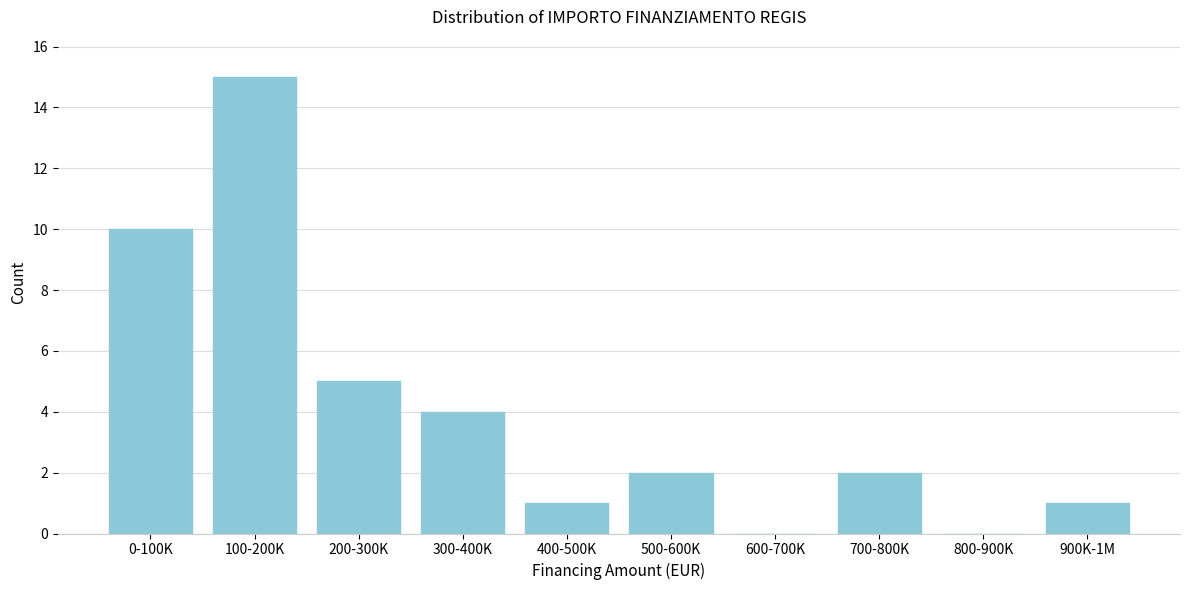

Reading left to right, transcribe all the data shown in this chart.

0-100K=10	100-200K=15	200-300K=5	300-400K=4	400-500K=1	500-600K=2	600-700K=0	700-800K=2	800-900K=0	900K-1M=1